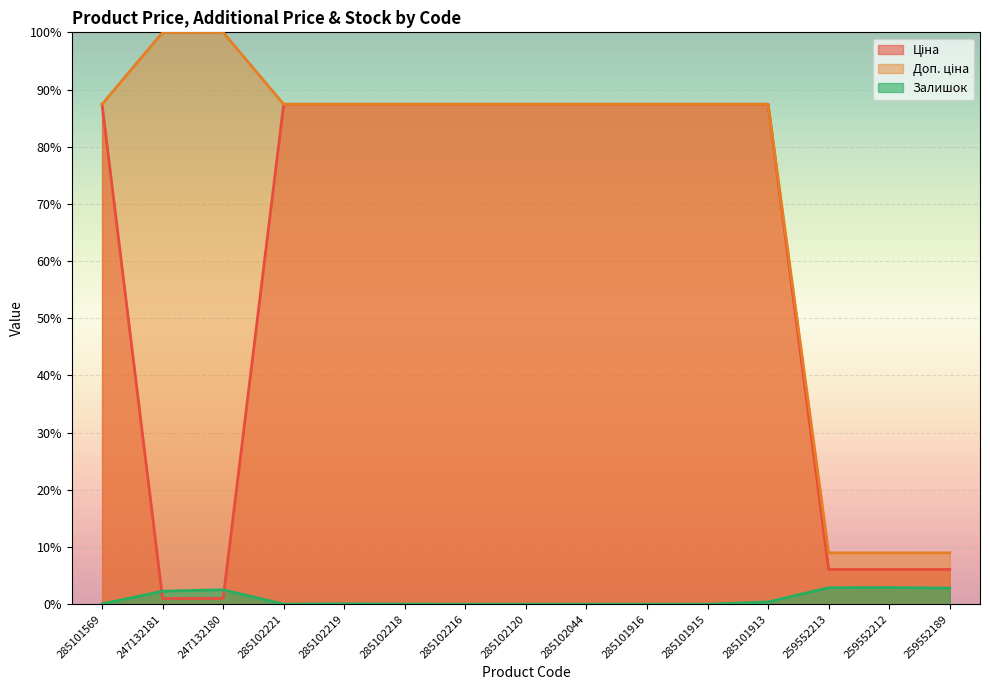

What are all the series names shown in the legend?

Ціна, Доп. ціна, Залишок